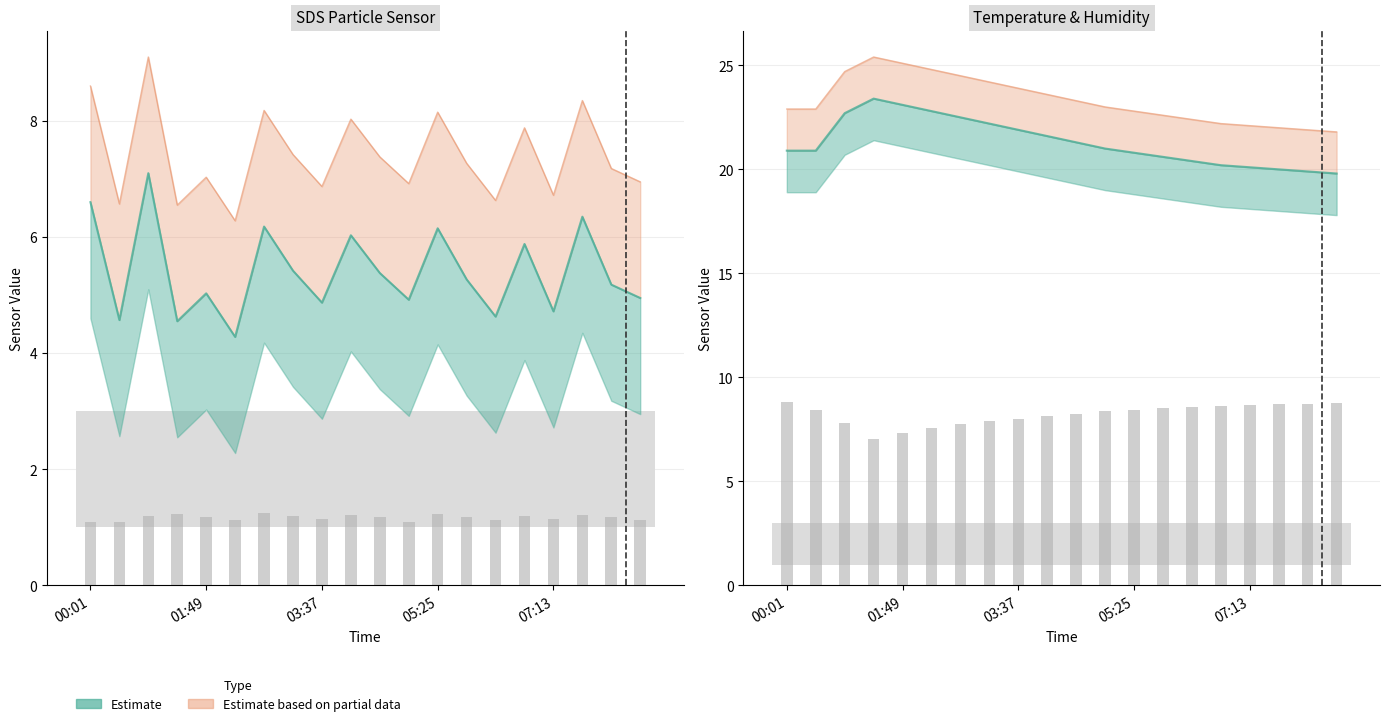

What position from the right is 01:22?

17